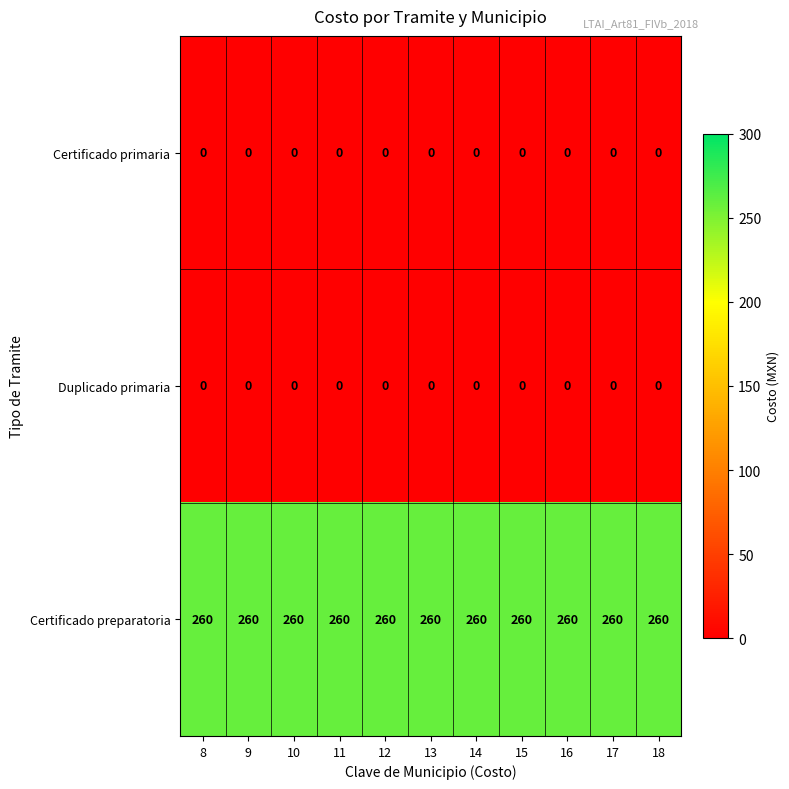

What is the difference between the highest and lowest values at 13?

260